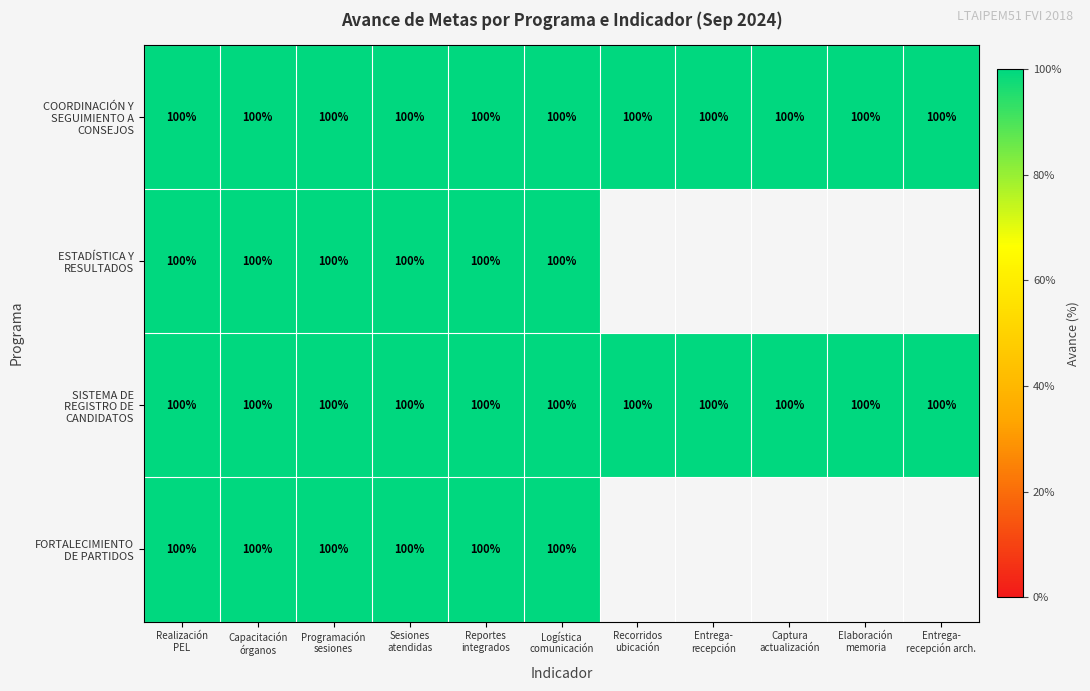

Where is SISTEMA DE REGISTRO DE CANDIDATOS nearest to the value 1?

Realización PEL